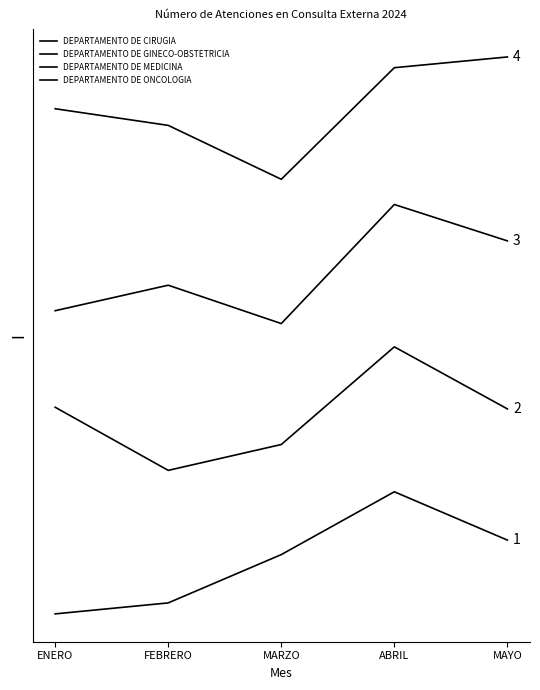

What position from the left is MAYO?

5